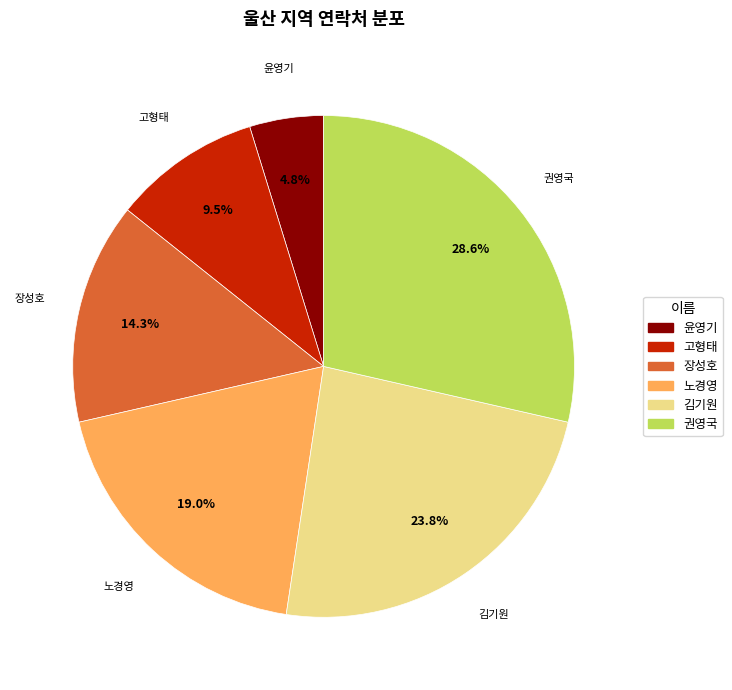

What is the smallest slice in the pie chart?

윤영기